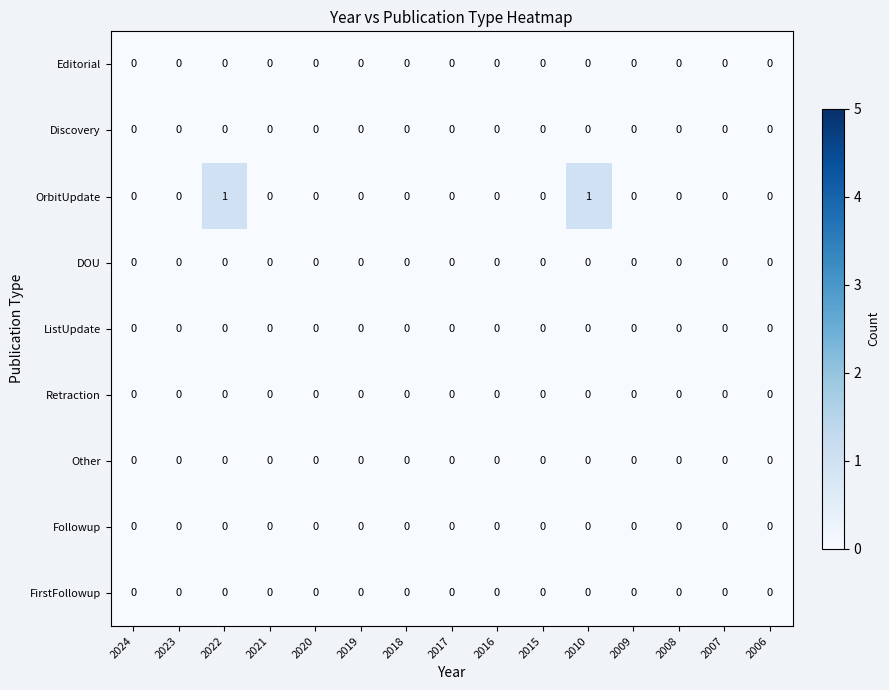

The Followup series shows 0 at 2020. True or false?

True